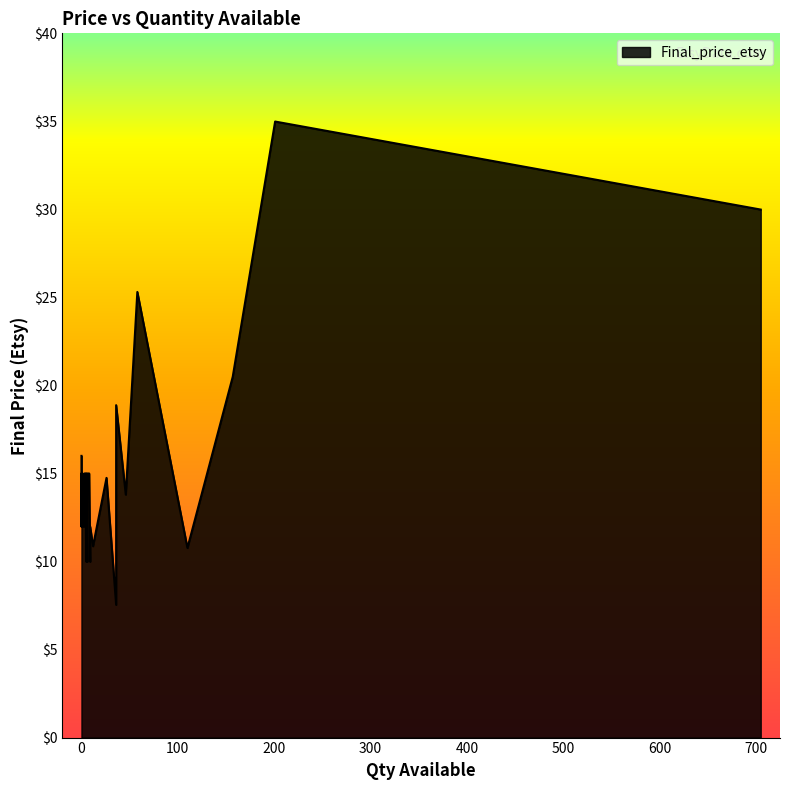

Rank the categories by value from lowest to highest.

36, 6, 5, 9, 110, 12, 2, 0, 2, 1, 9, 5, 0, 3, 0, 0, 1, 3, 46, 26, 6, 0, 8, 0, 4, 1, 3, 5, 3, 0, 6, 3, 0, 0, 0, 36, 157, 58, 705, 201